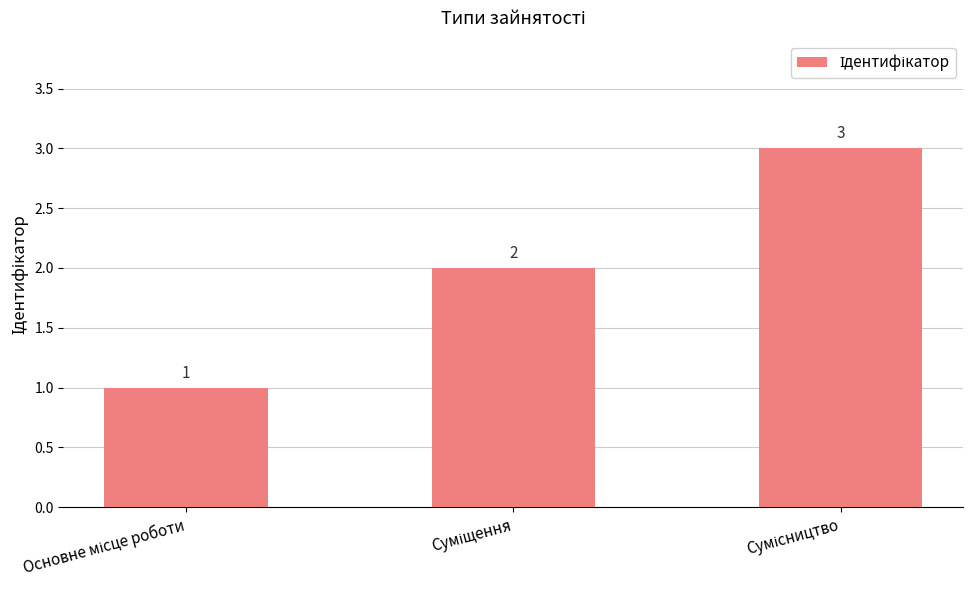

What is the greatest value displayed?

3